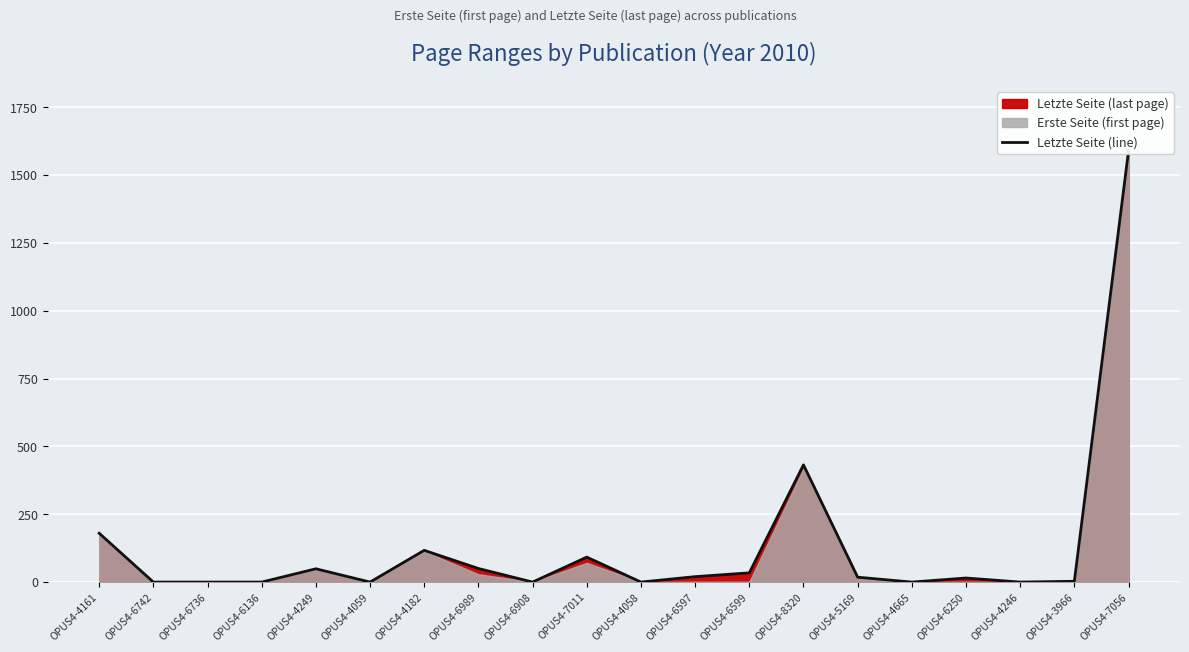

Reading left to right, list all the values displayed in this chart.

180	0	0	0	49	0	117	50	0	92	0	20	34	432	18	0	15	0	3	1590